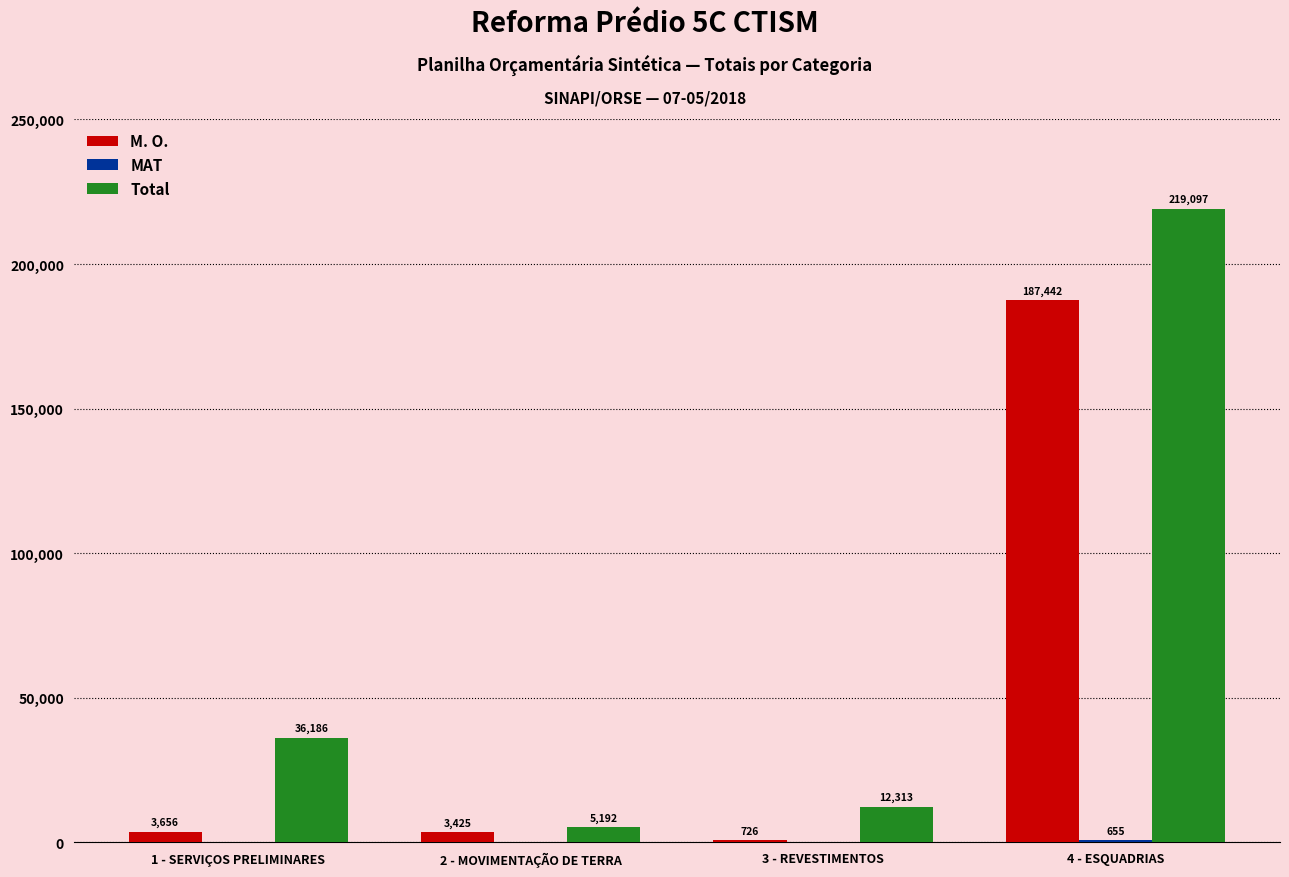

Are the bars grouped side by side (vs. stacked)?

Yes